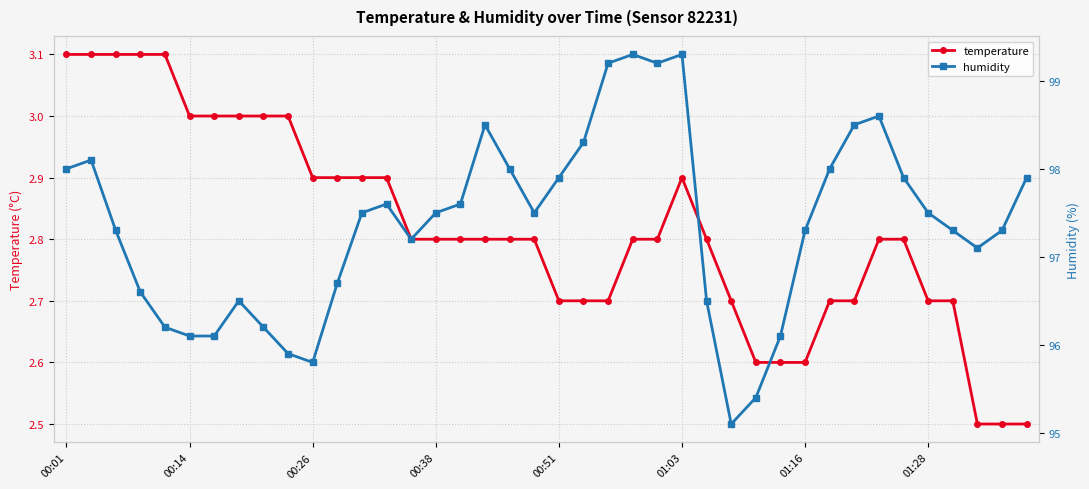

Is the value of humidity at 13 greater than the value of temperature at 29?

Yes